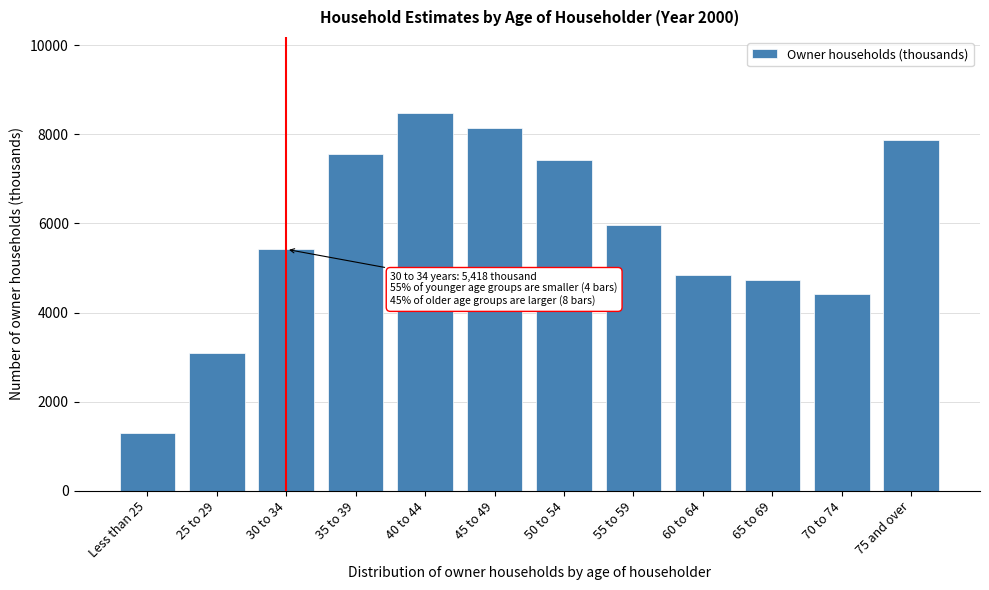

Reading right to left, what are all the values shown in this chart?

7872	4422	4736	4849	5952	7413	8132	8485	7547	5418	3098	1300